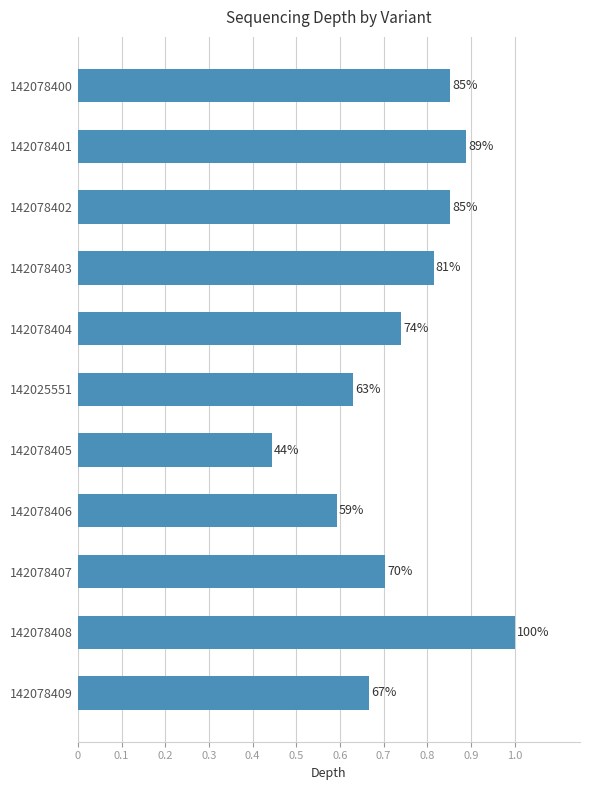

Does the chart contain any negative values?

No